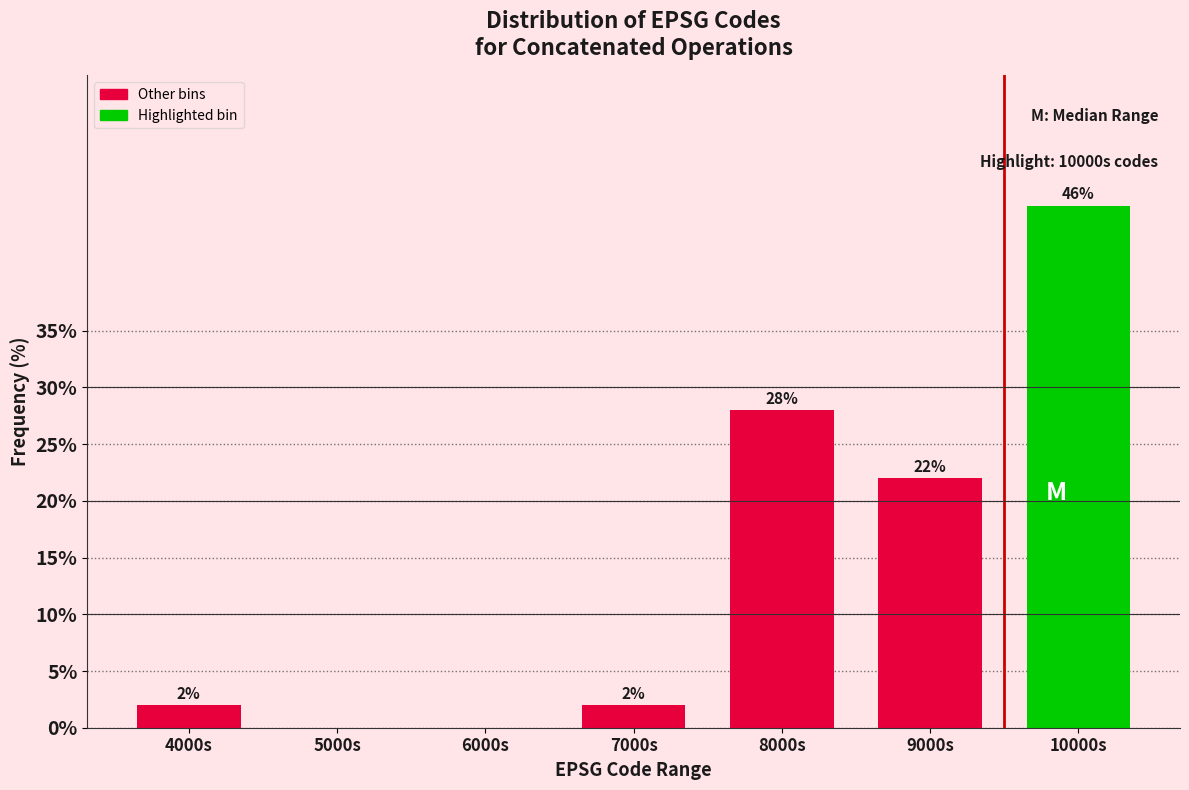

Reading left to right, what are all the values shown in this chart?

4000s=2.0	5000s=0.0	6000s=0.0	7000s=2.0	8000s=28.0	9000s=22.0	10000s=46.0